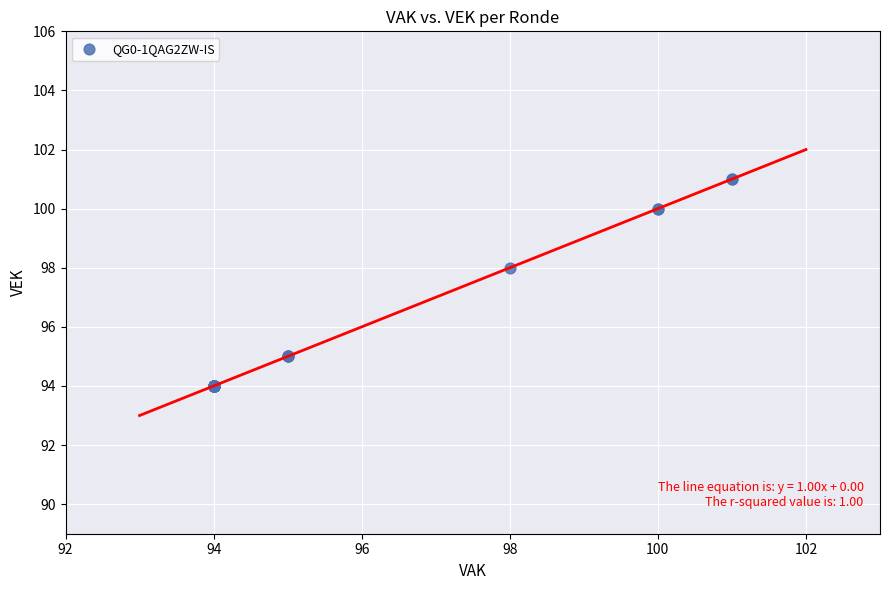

What Y value in the scatter plot is closest to 97?

98